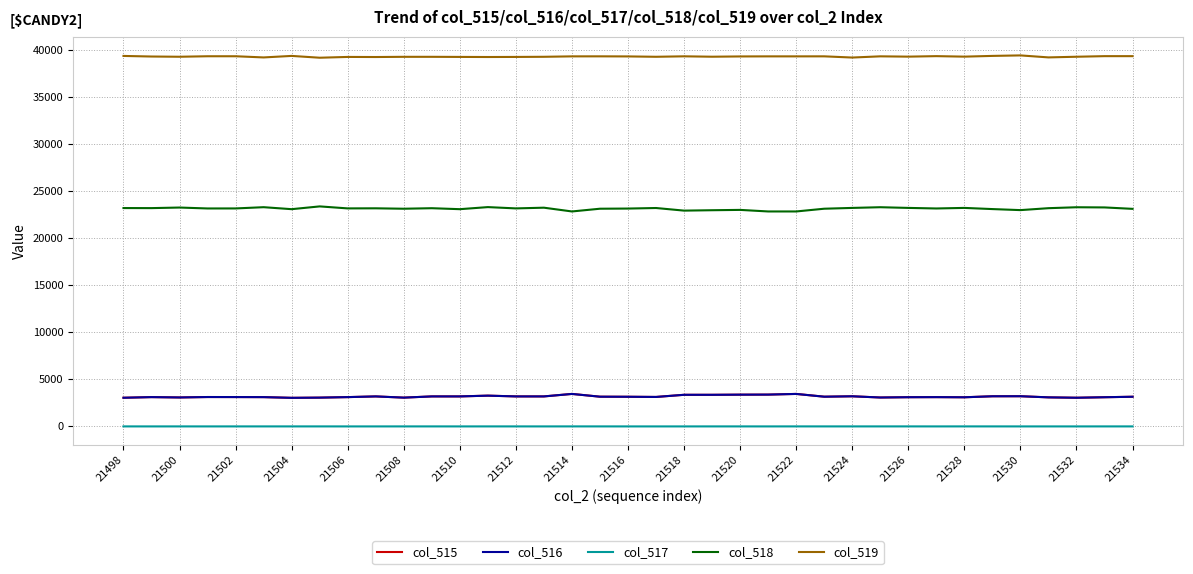

True or false: col_517 and col_515 intersect in this chart.

False